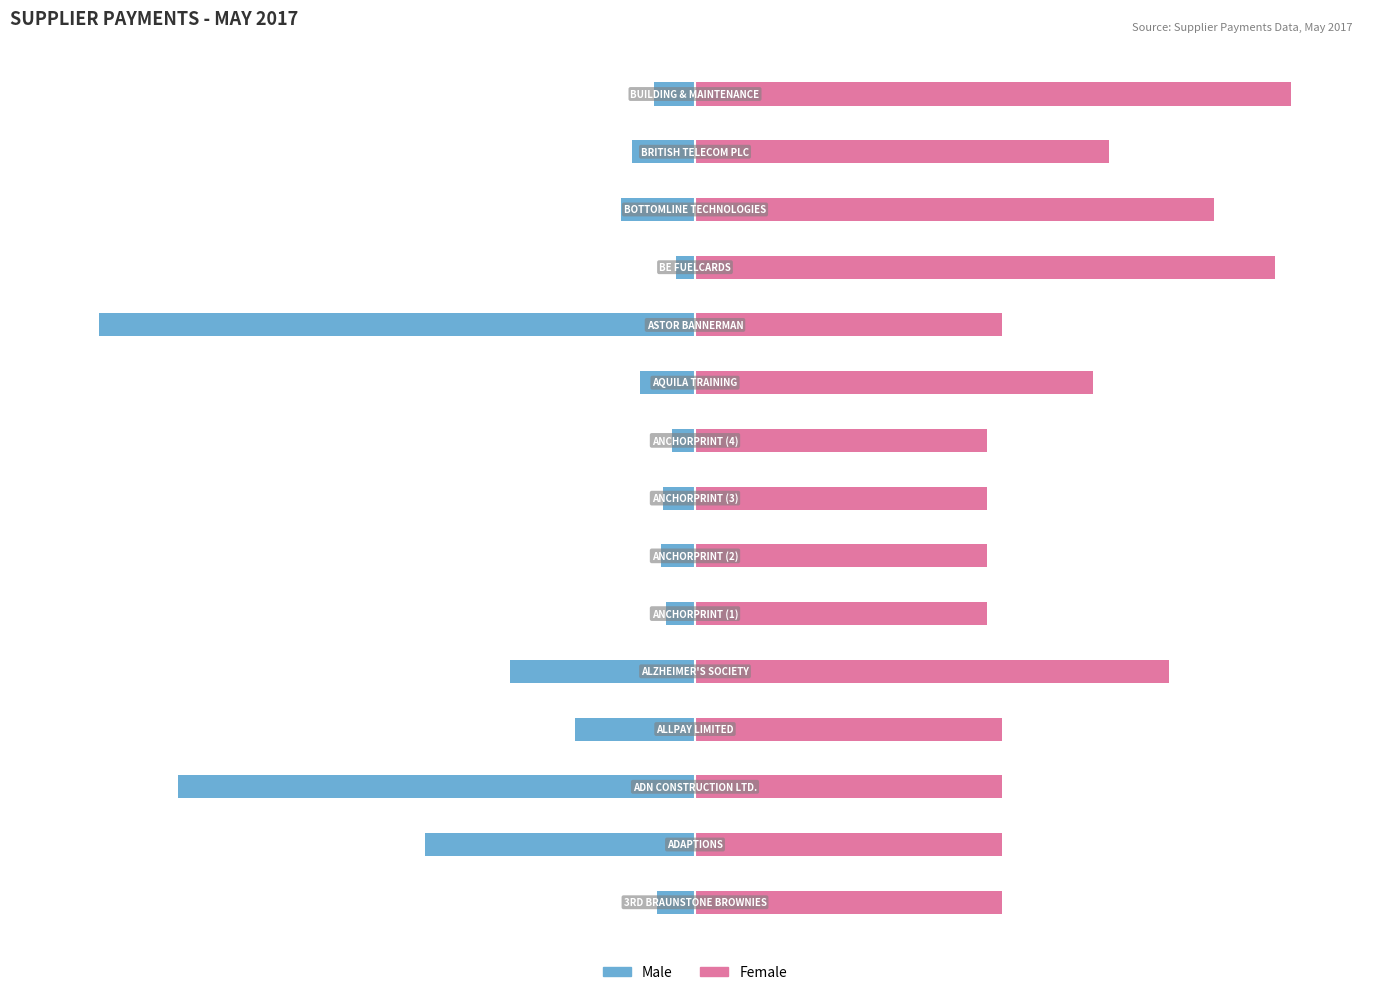

How many values in the Male series exceed -9?

7